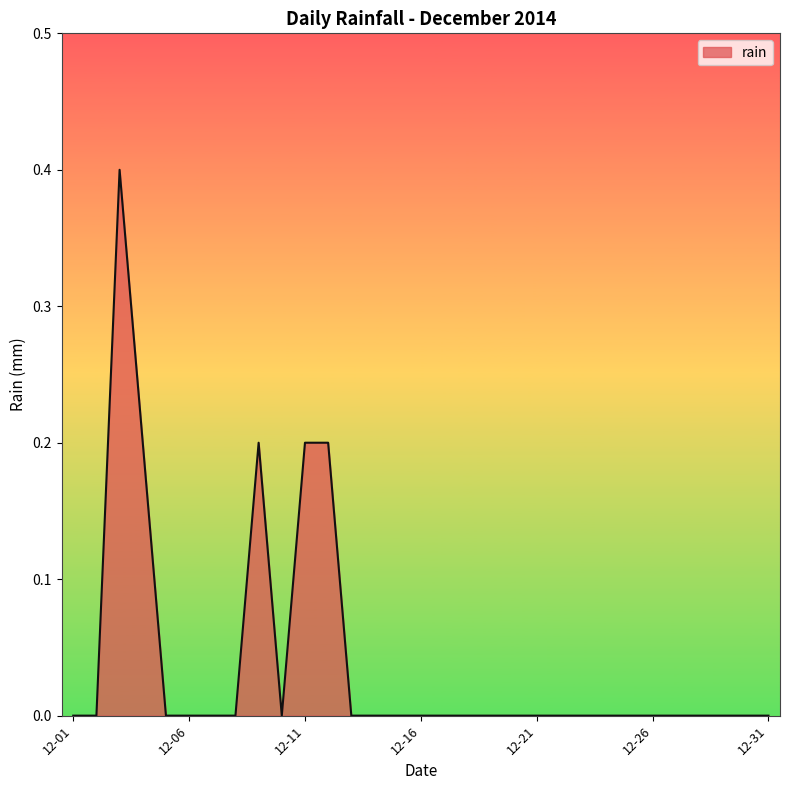

What is the greatest value displayed?

0.4